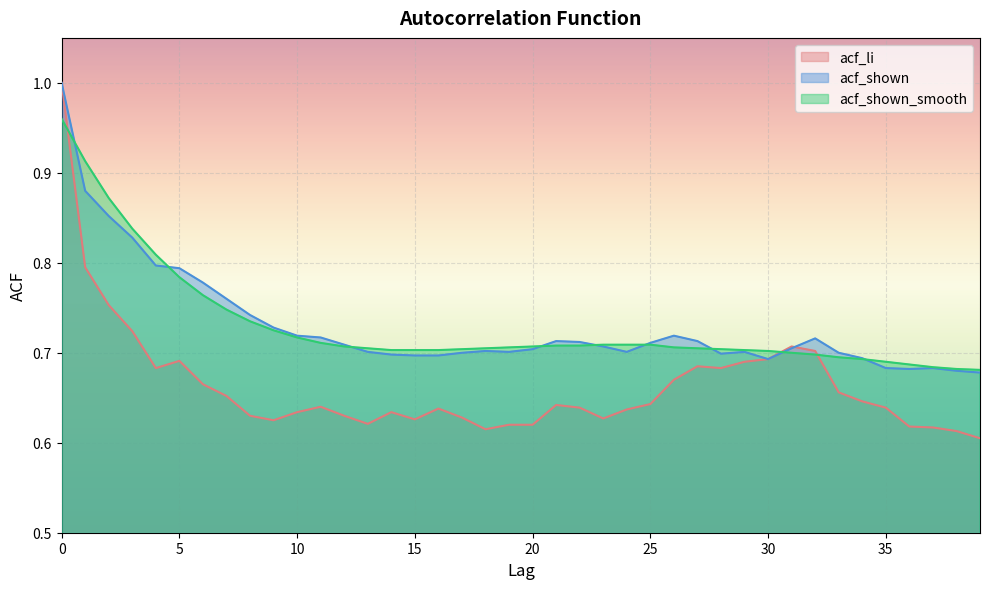

Does the chart display data point markers on the line(s)?

No